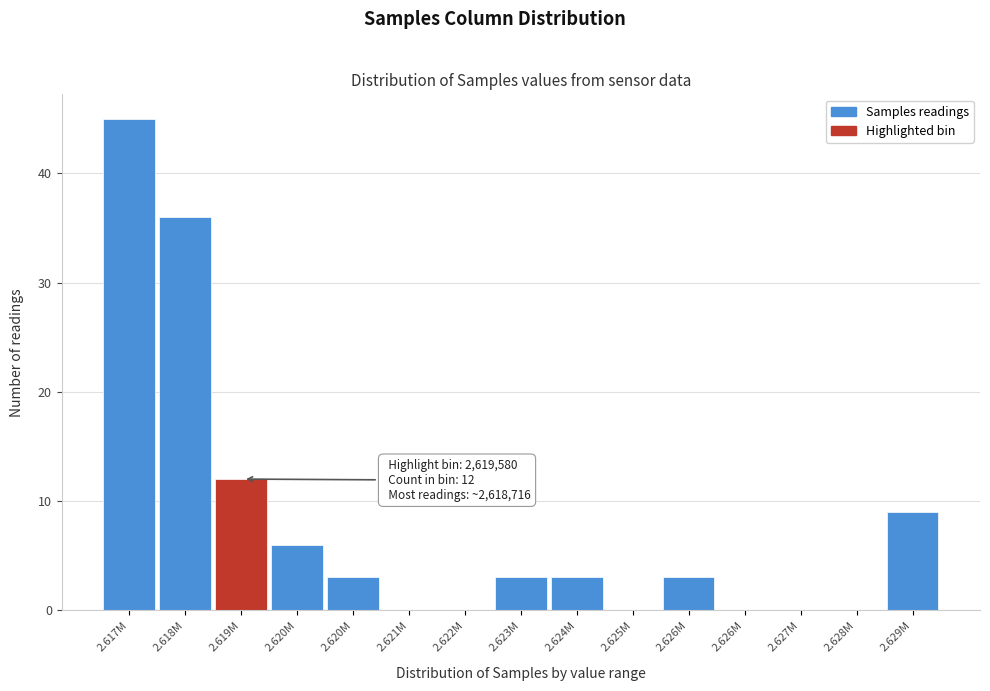

How many data points does each series have?

15